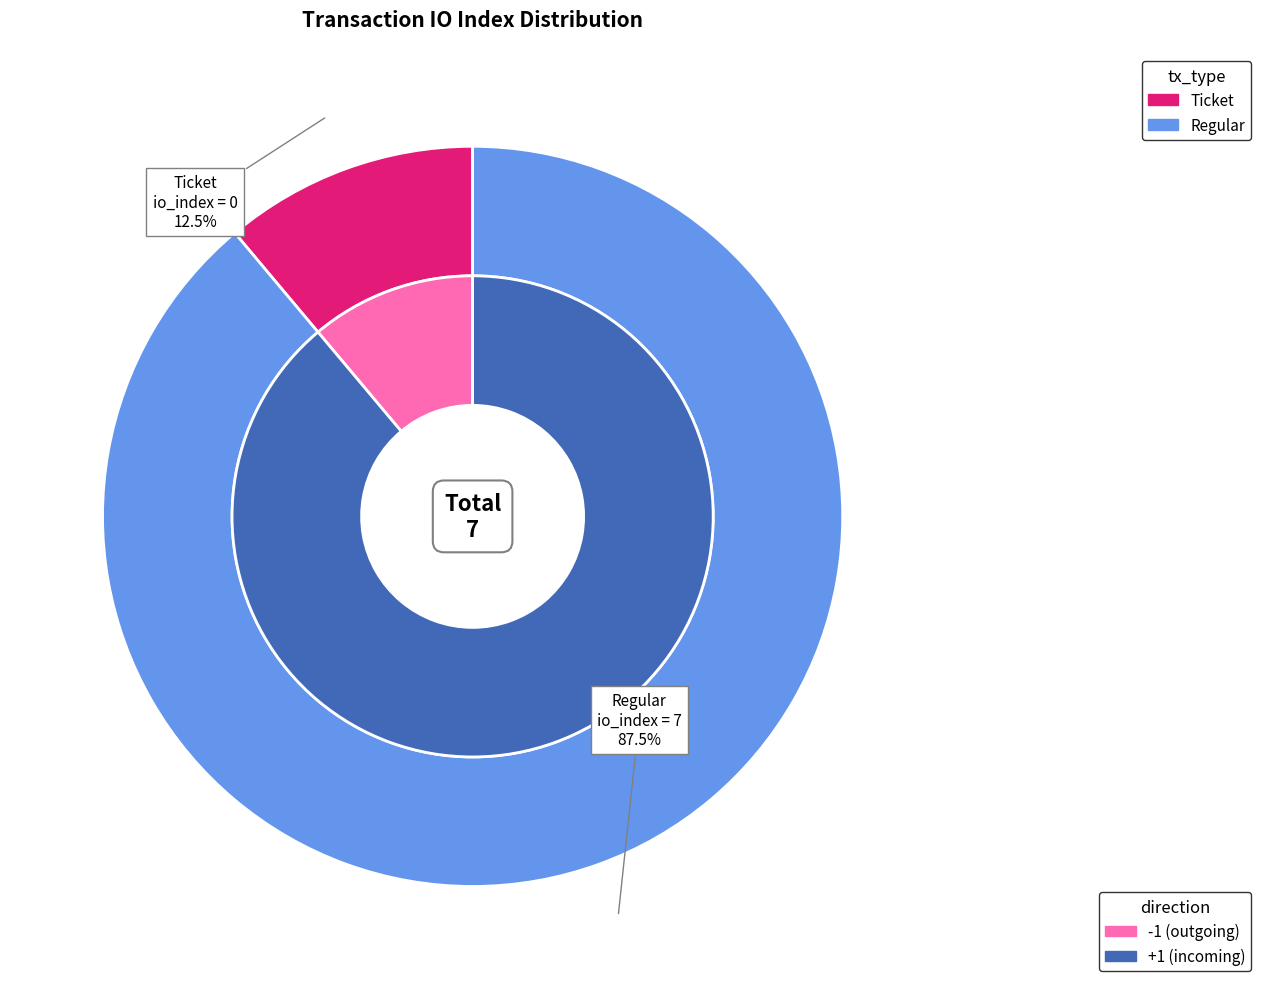

Which slice is the smallest?

Ticket